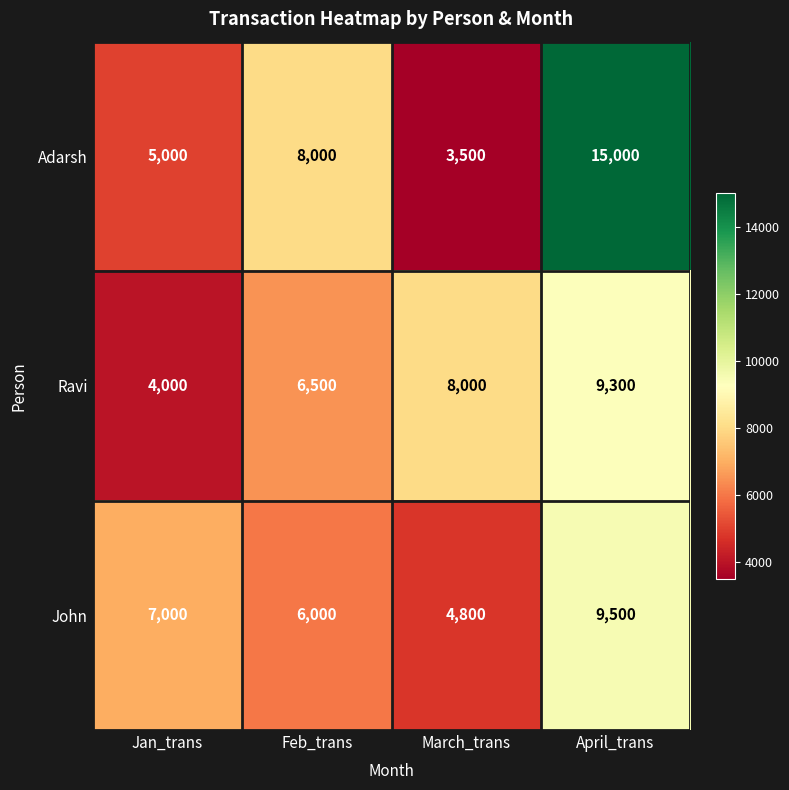

What is the spread (max minus min) of values at March_trans?

4500